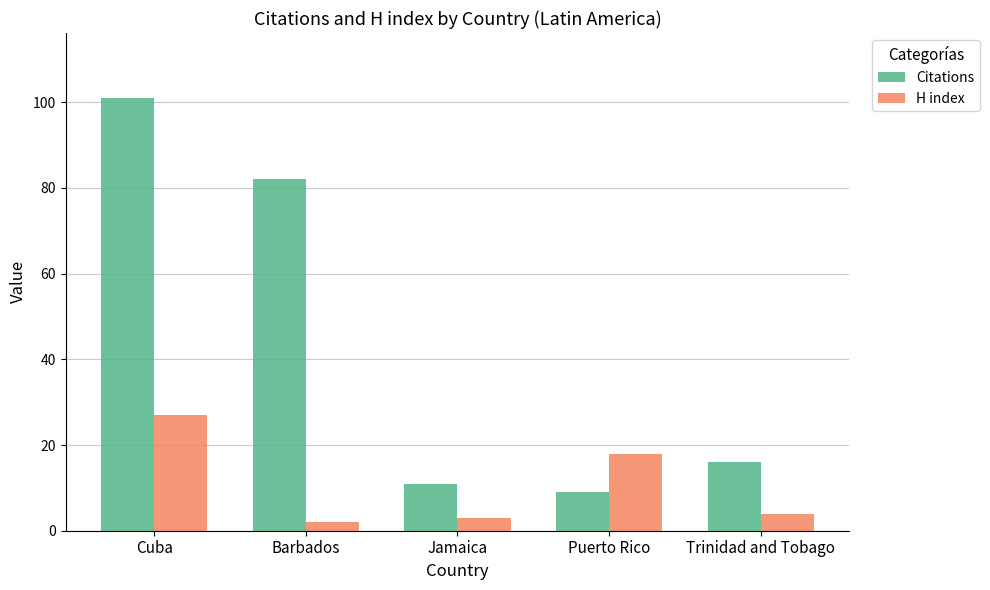

Reading right to left, list all the values displayed in this chart.

Citations: 16	9	11	82	101
H index: 4	18	3	2	27